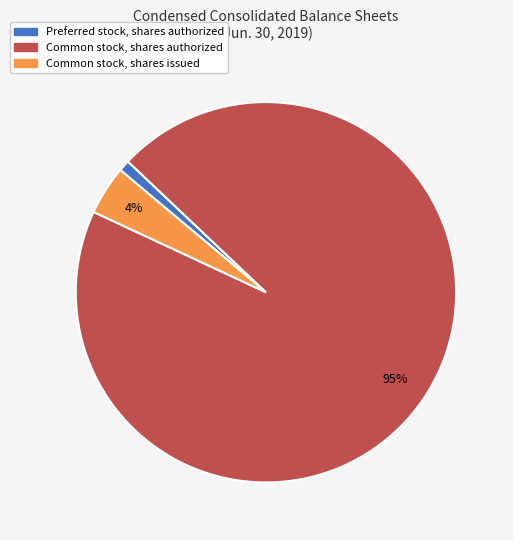

True or false: Common stock, shares authorized accounts for 95% of the total.

True